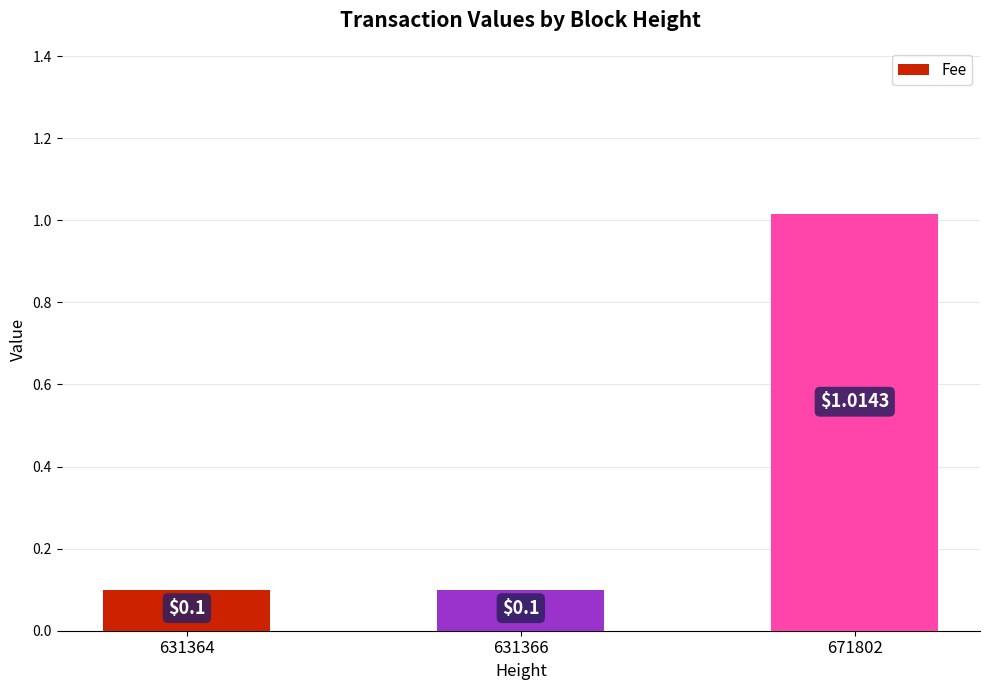

Does the chart contain any negative values?

No